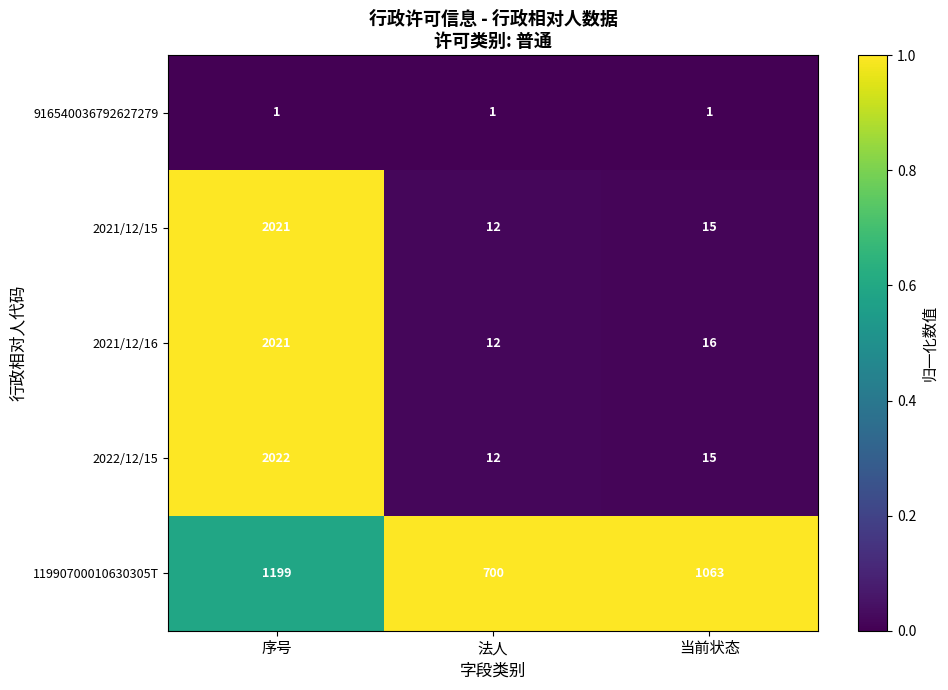

At which category is the sum across all series the highest?

序号